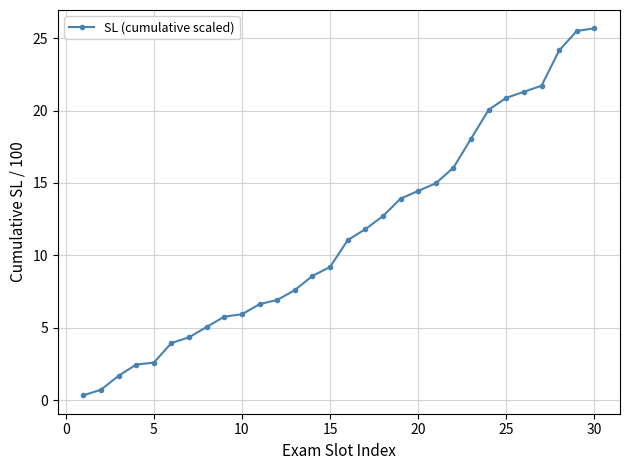

What is the greatest value displayed?

25.7